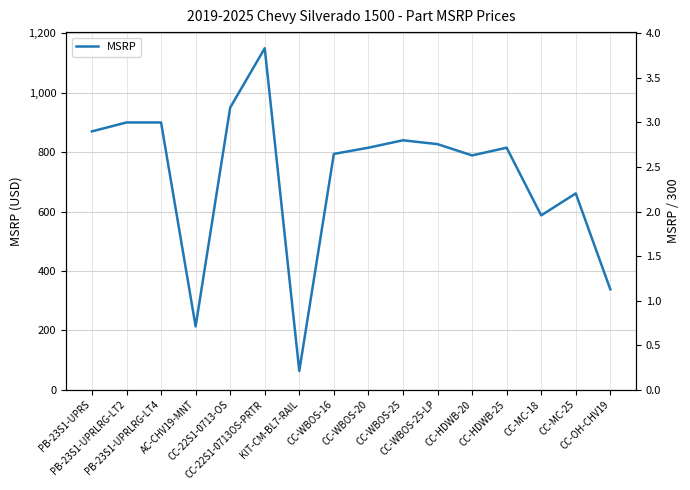

How many values are below 815?

7